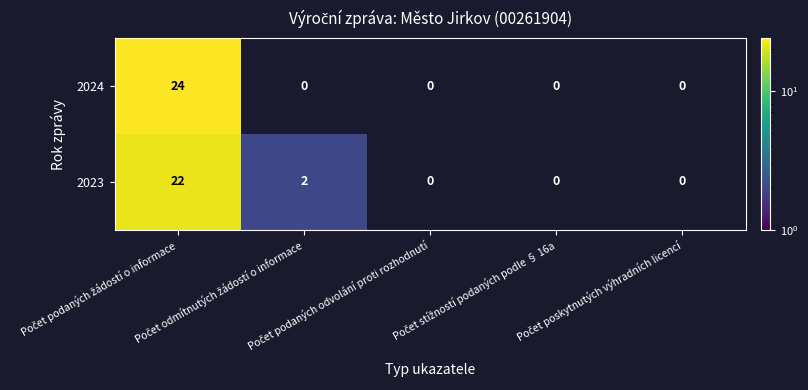

Rank the series by their maximum value, from lowest to highest.

2023, 2024